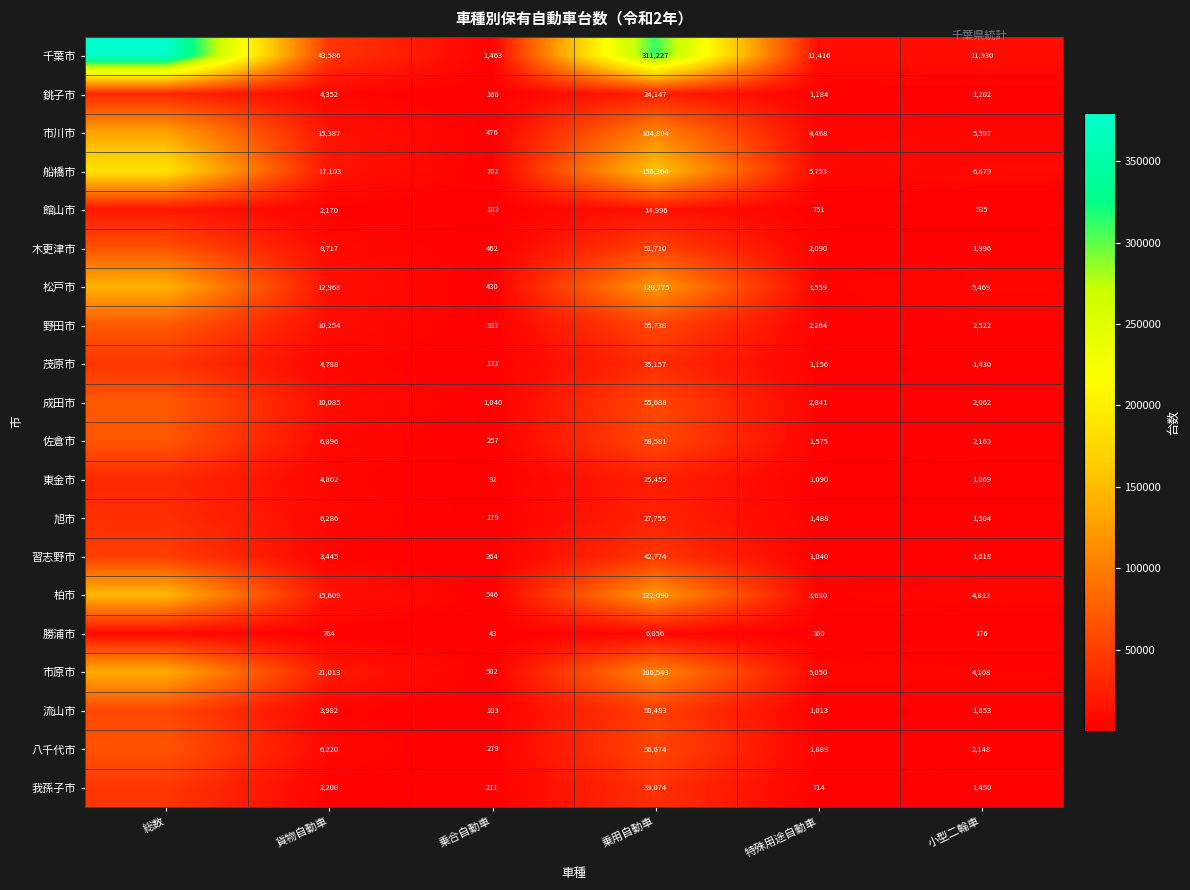

What is the difference between the 野田市 values at 小型二輪車 and 貨物自動車?

7732